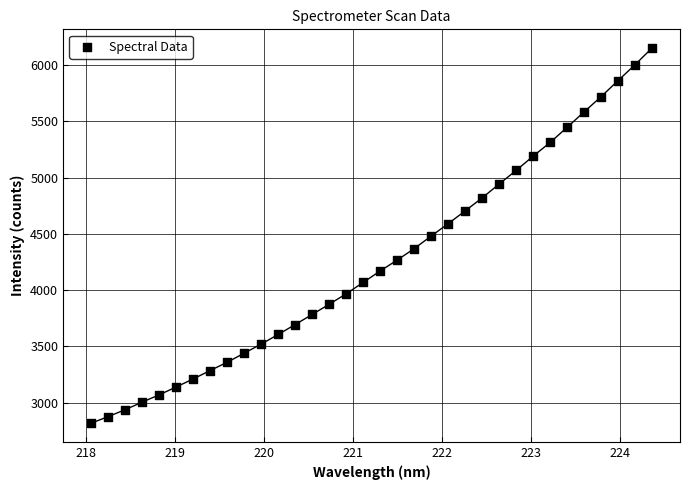

What is the range of Y values (max minus min)?

3331.2